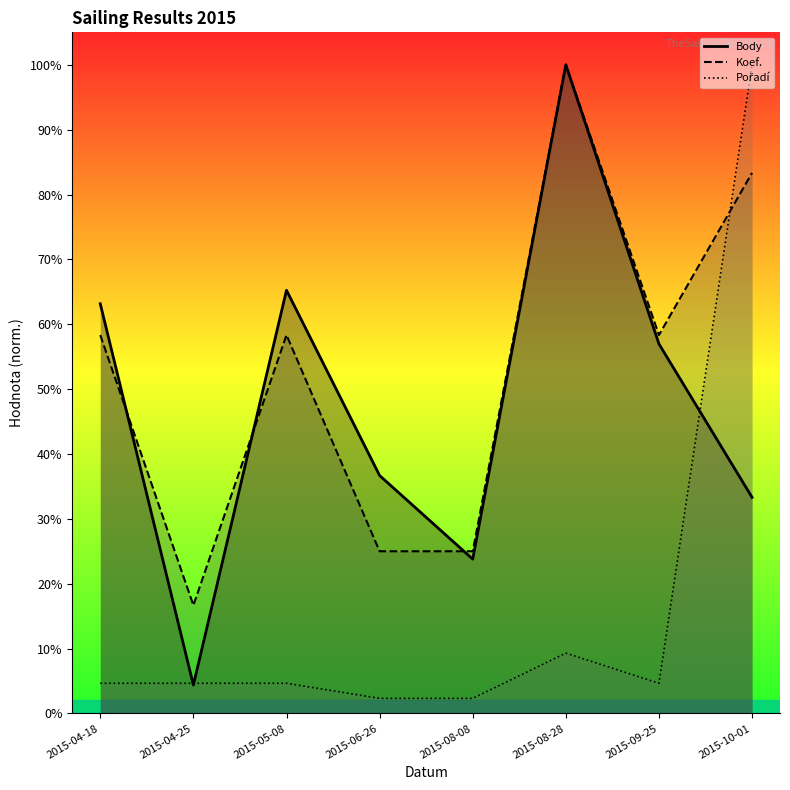

In Body, how many points are lower than both neighbors (excluding endpoints)?

2